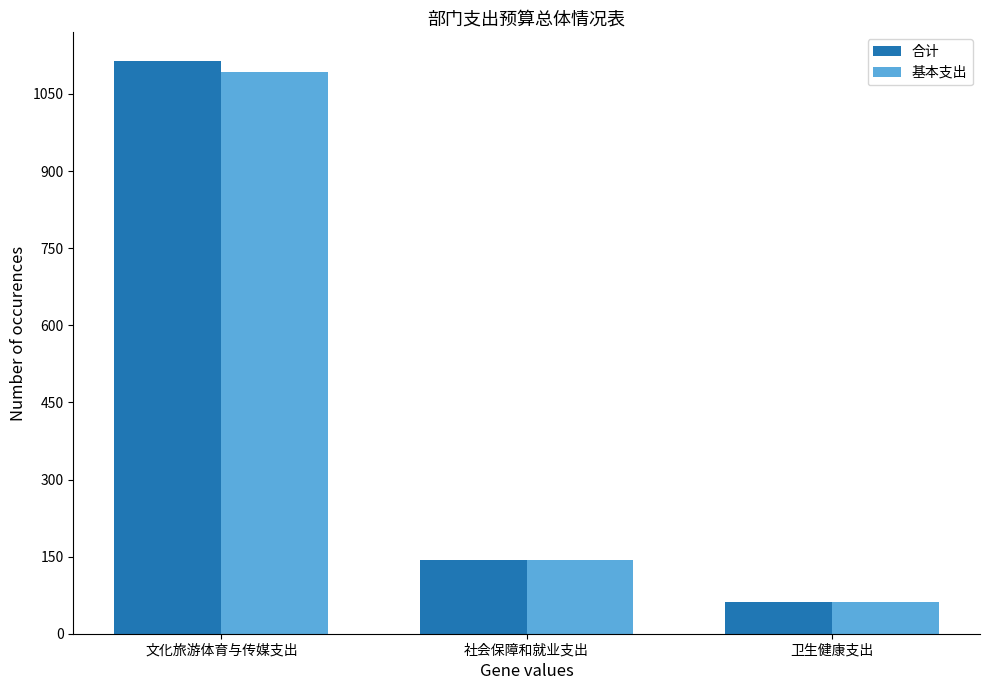

Which series has the largest range (max minus min)?

合计